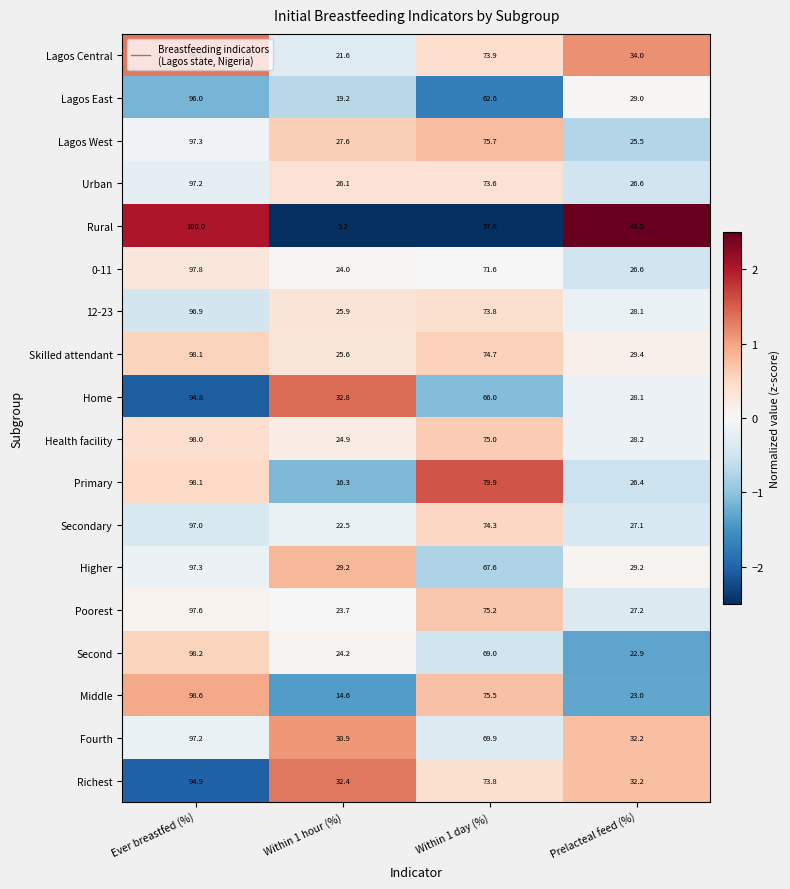

The 12-23 series shows 144.8 at Ever breastfed (%). True or false?

False